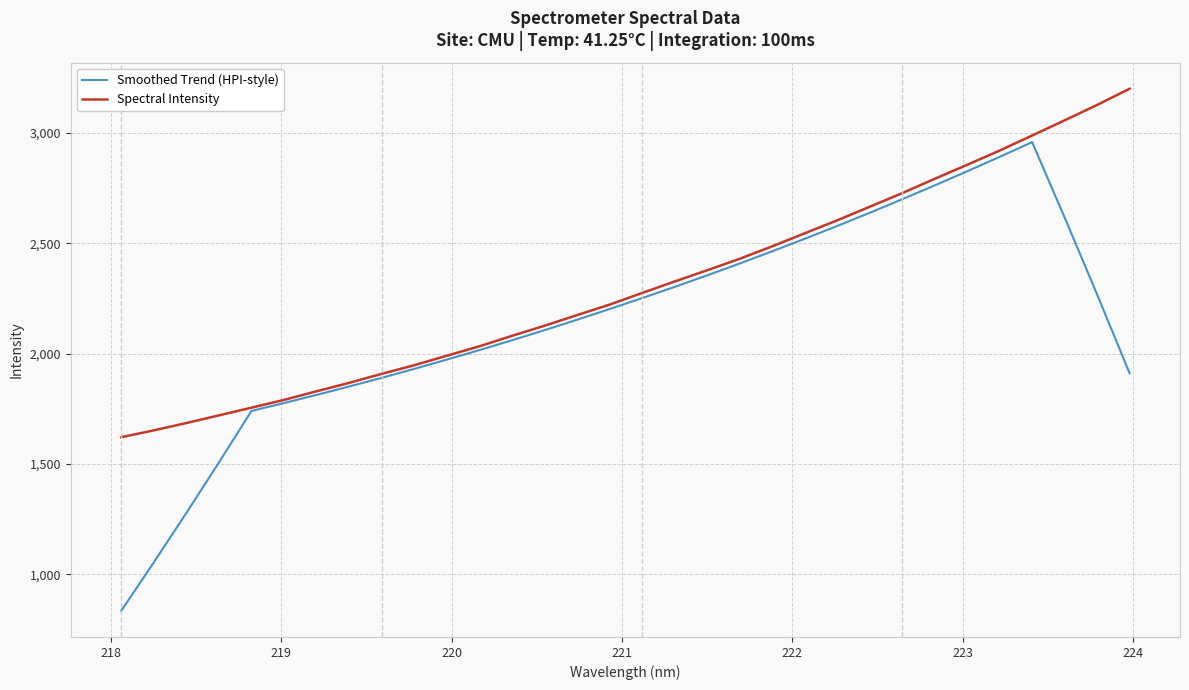

Which series has the widest spread of values?

Smoothed Trend (HPI-style)